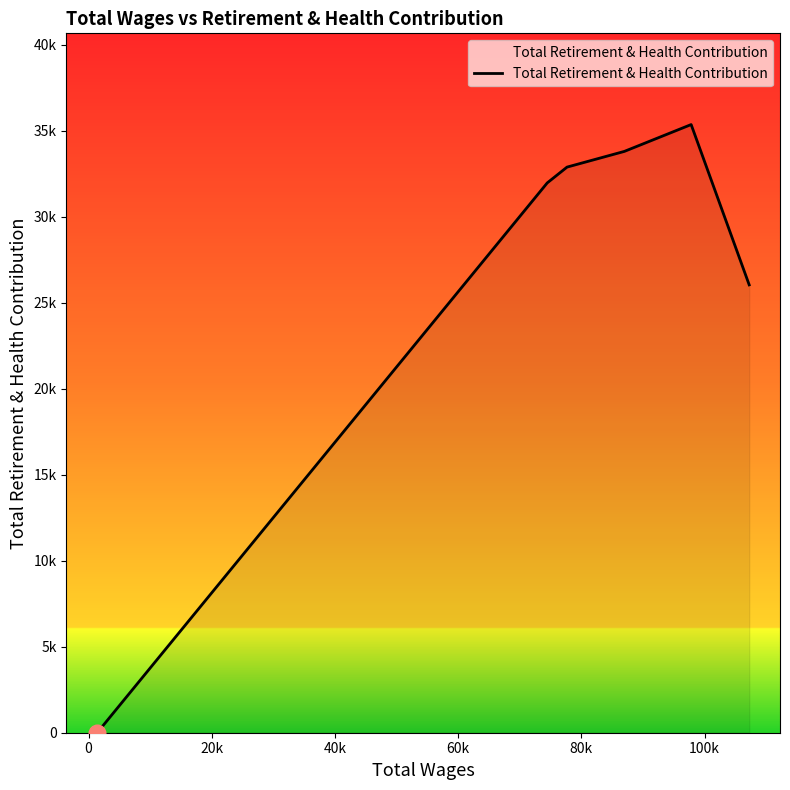

Does the chart have visible grid lines?

No